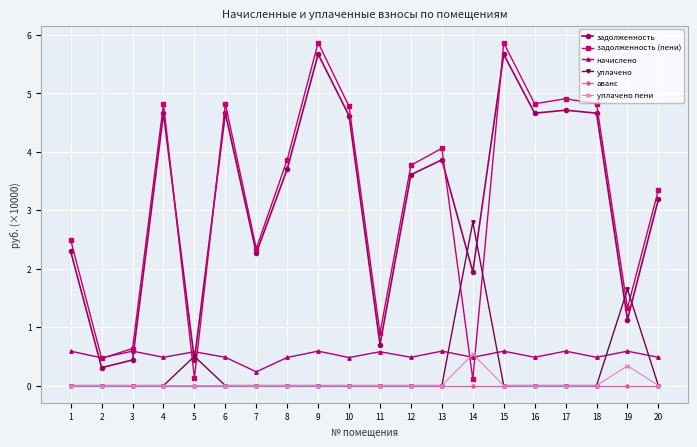

What is the spread (max minus min) of values at 9?

5.9